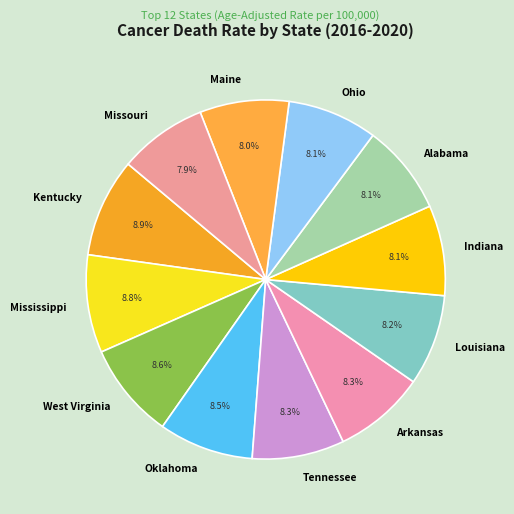

Does any single category account for the majority?

No